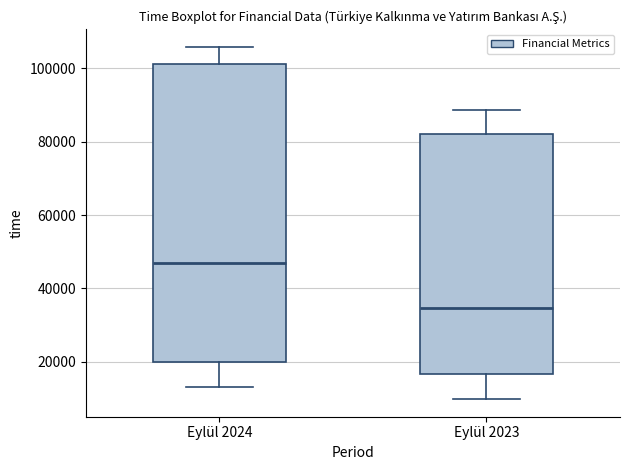

Reading left to right, read every box against the y-axis: the position of its median line, the range the box covers, and the ends of its whiskers. The values are not printed on the chart, so give them approximately, as read against the axis.

Eylül 2024: median 46000, box 20000 to 102000, whiskers 14000 to 106000
Eylül 2023: median 34000, box 16000 to 82000, whiskers 10000 to 88000